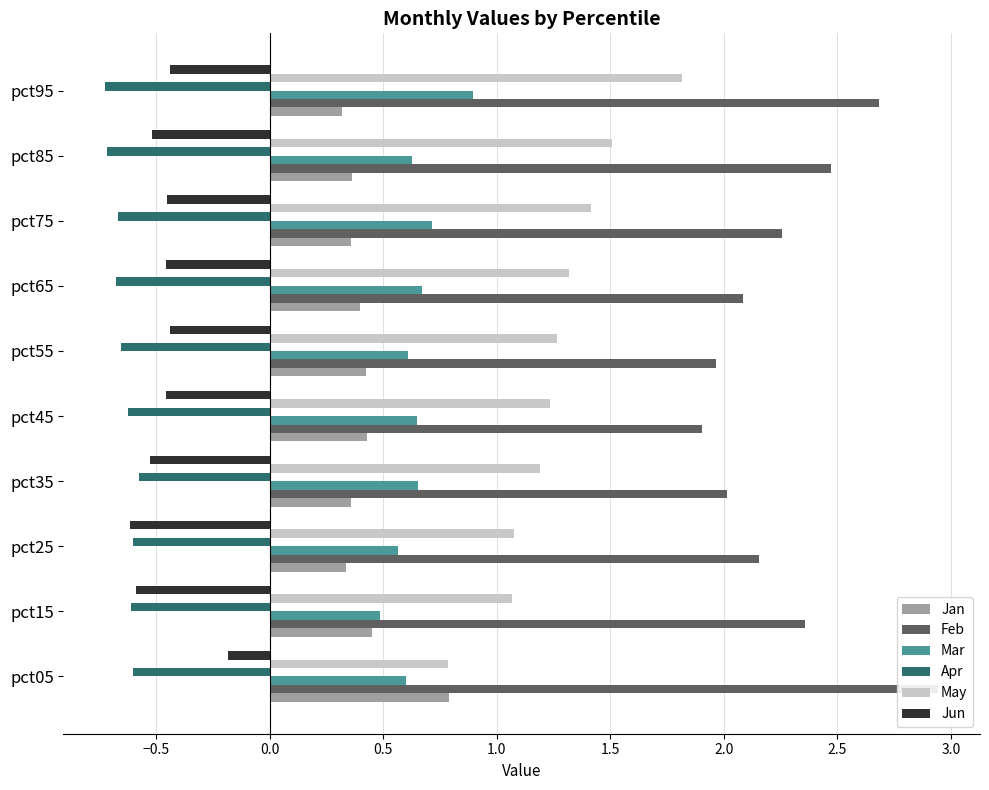

What are all the series names shown in the legend?

Jan, Feb, Mar, Apr, May, Jun